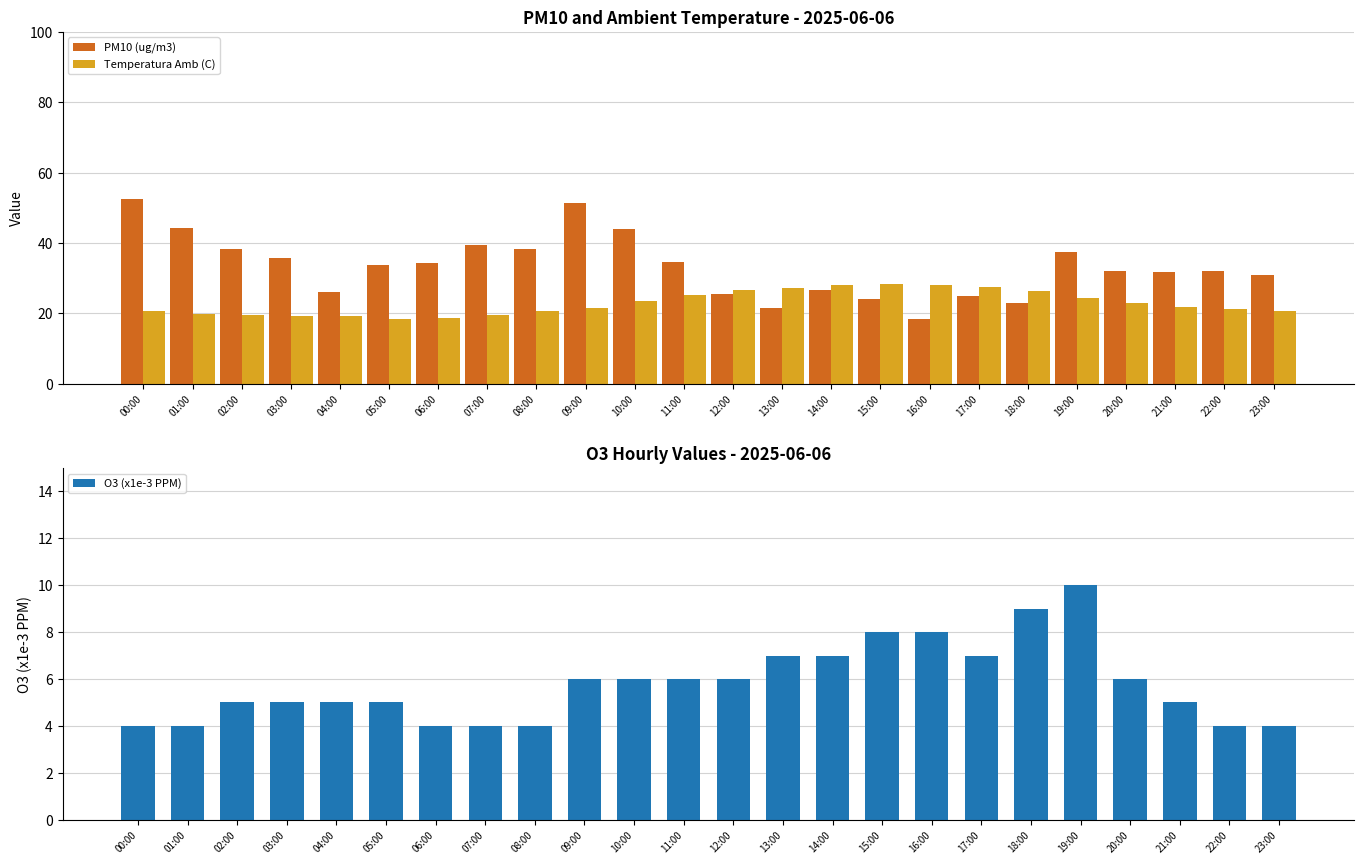

The Temperatura Amb (C) series shows 18.4 at 05:00. True or false?

True